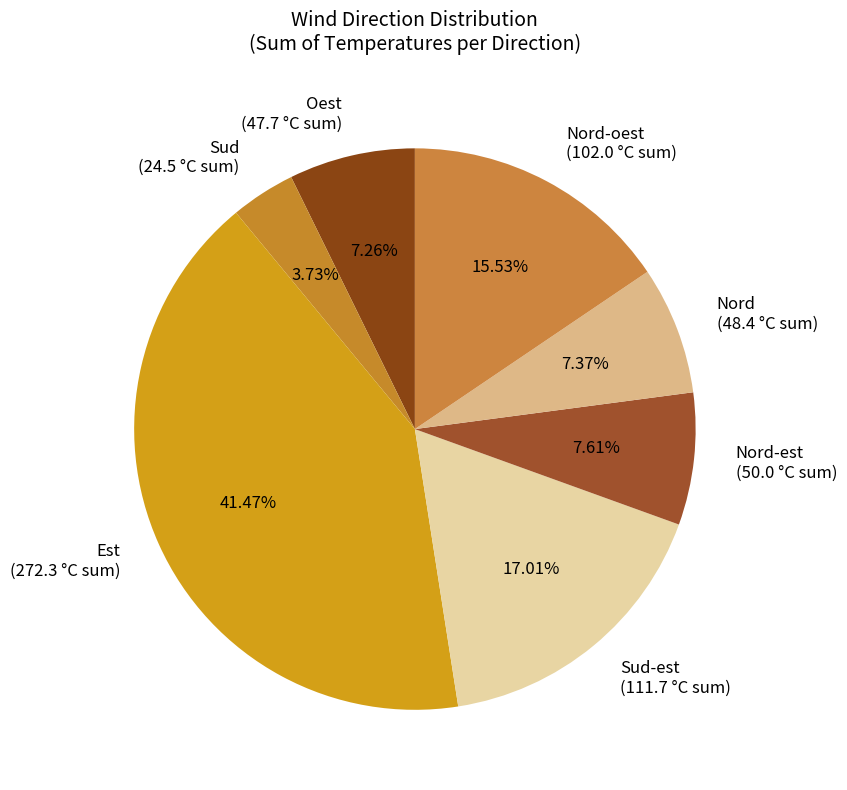

What is the smallest slice in the pie chart?

Sud (24.5 °C sum)